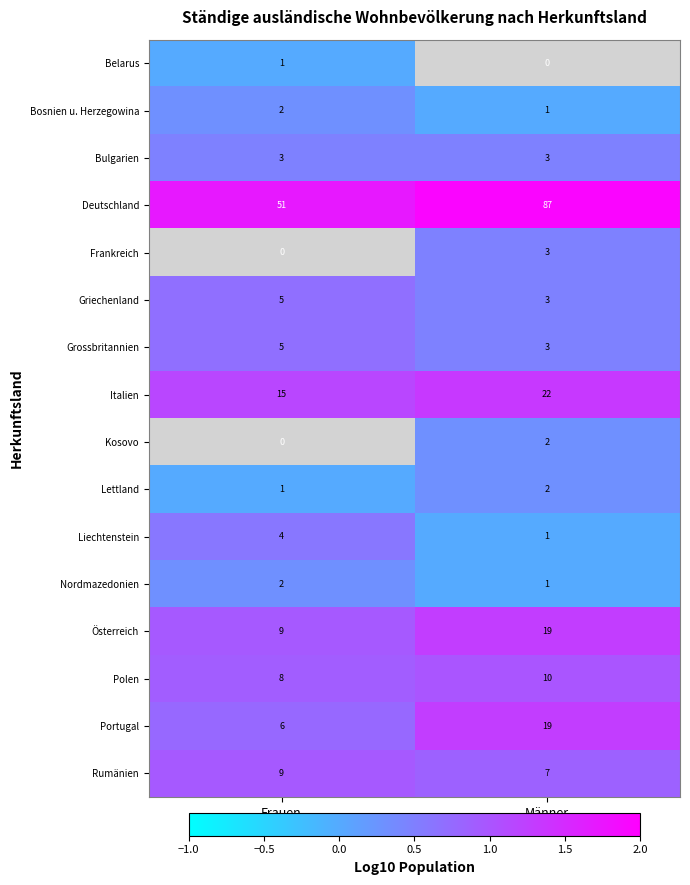

The Frankreich series shows 2 at Männer. True or false?

False